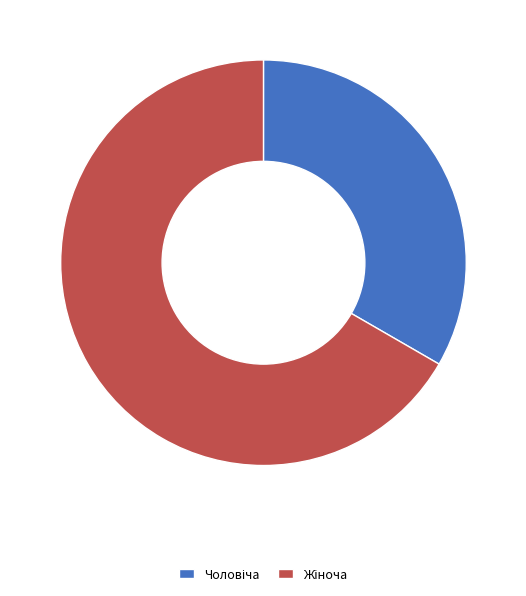

Is there any slice that represents more than half of the pie?

Yes